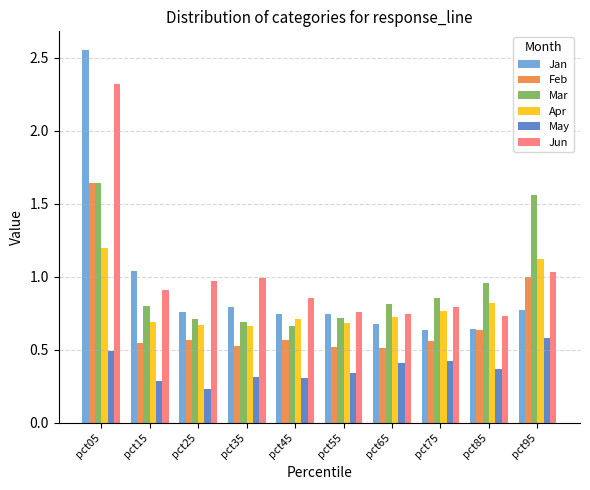

What is the difference between the maximum and minimum values in the Jan series?

1.9